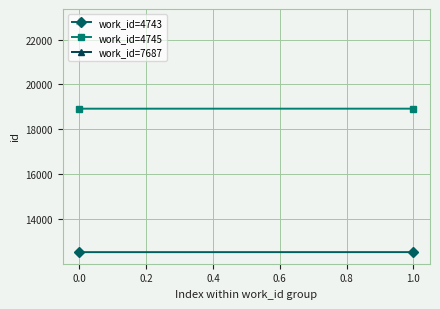

True or false: work_id=4743 has a value of 21710 at 1.0.

False